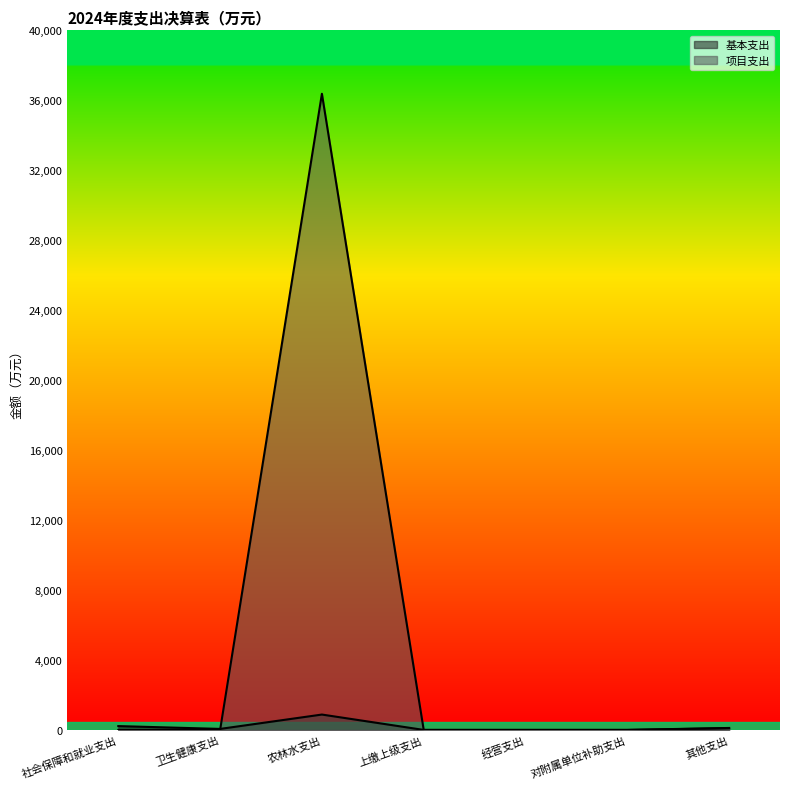

At which label does 基本支出 reach its minimum?

上缴上级支出